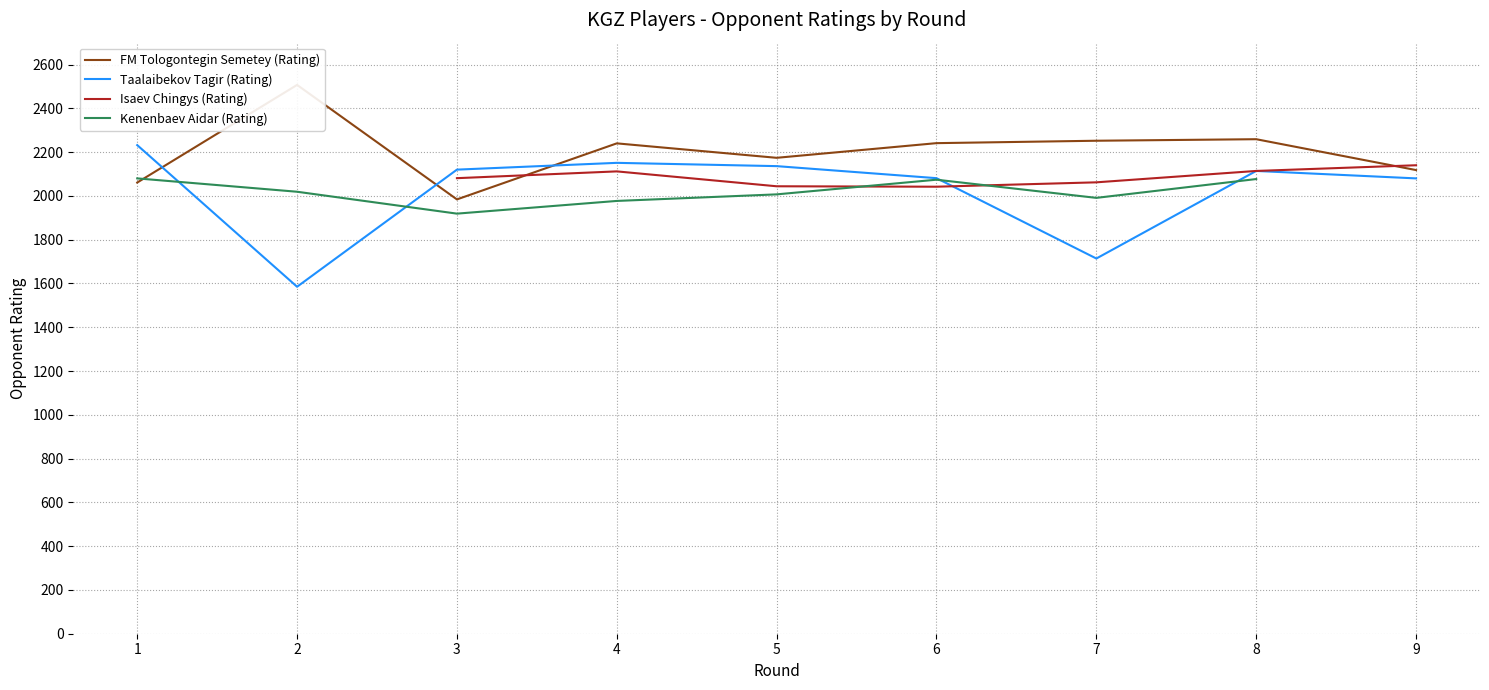

What are all the series names shown in the legend?

FM Tologontegin Semetey (Rating), Taalaibekov Tagir (Rating), Isaev Chingys (Rating), Kenenbaev Aidar (Rating)